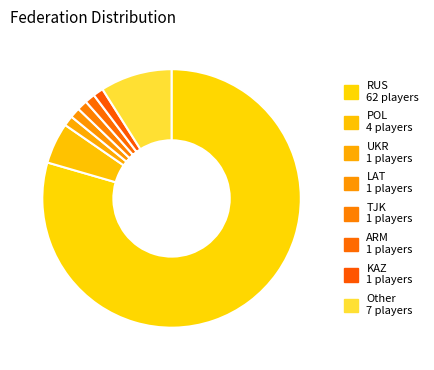

True or false: LAT accounts for 1% of the total.

True